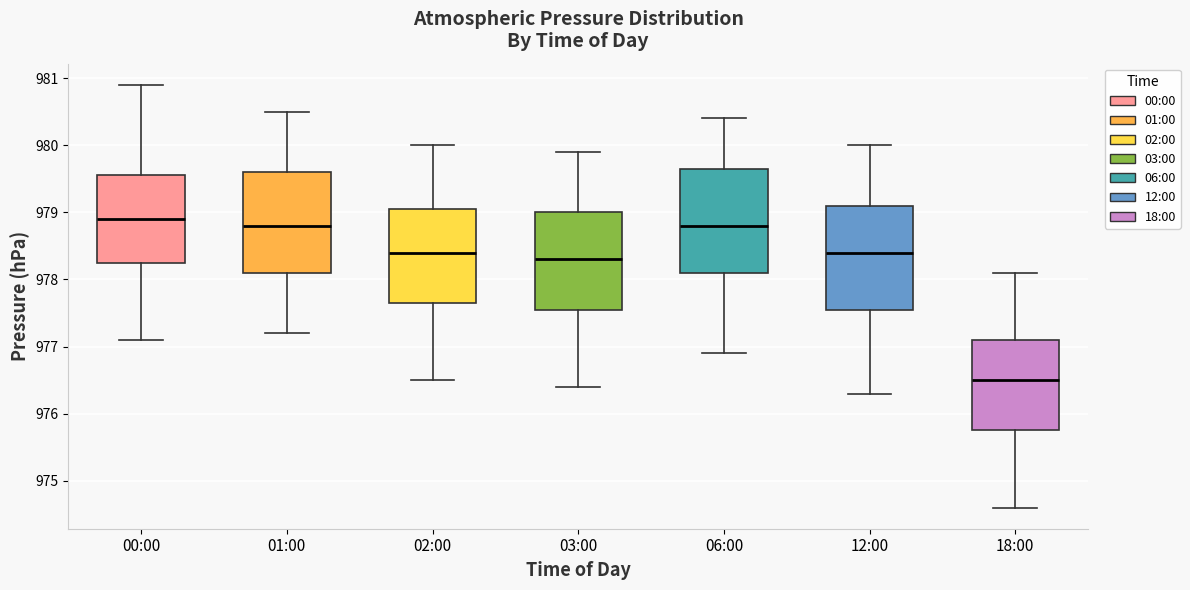

Which box's median line is the highest?

00:00